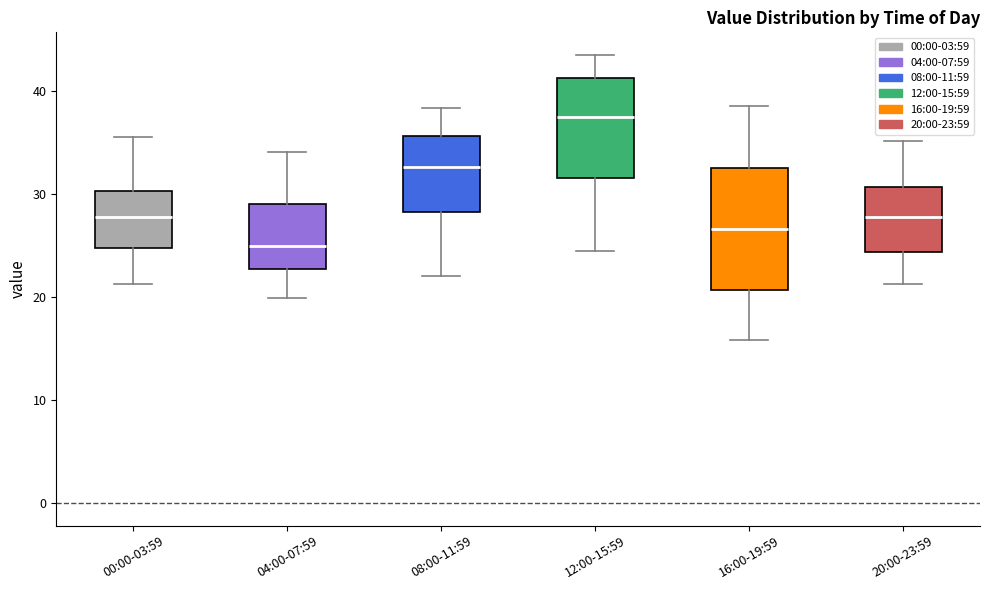

Reading left to right, read every box against the y-axis: the position of its median line, the range the box covers, and the ends of its whiskers. The values are not printed on the chart, so give them approximately, as read against the axis.

00:00-03:59: median 28, box 25 to 30, whiskers 21 to 36
04:00-07:59: median 25, box 23 to 29, whiskers 20 to 34
08:00-11:59: median 33, box 28 to 36, whiskers 22 to 38
12:00-15:59: median 37, box 32 to 41, whiskers 25 to 44
16:00-19:59: median 27, box 21 to 33, whiskers 16 to 39
20:00-23:59: median 28, box 24 to 31, whiskers 21 to 35